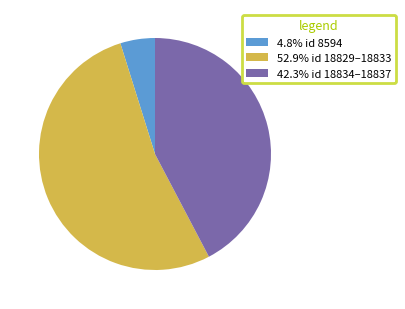

What is the ratio of the value at 42.3% id 18834–18837 to the value at 52.9% id 18829–18833?

0.8